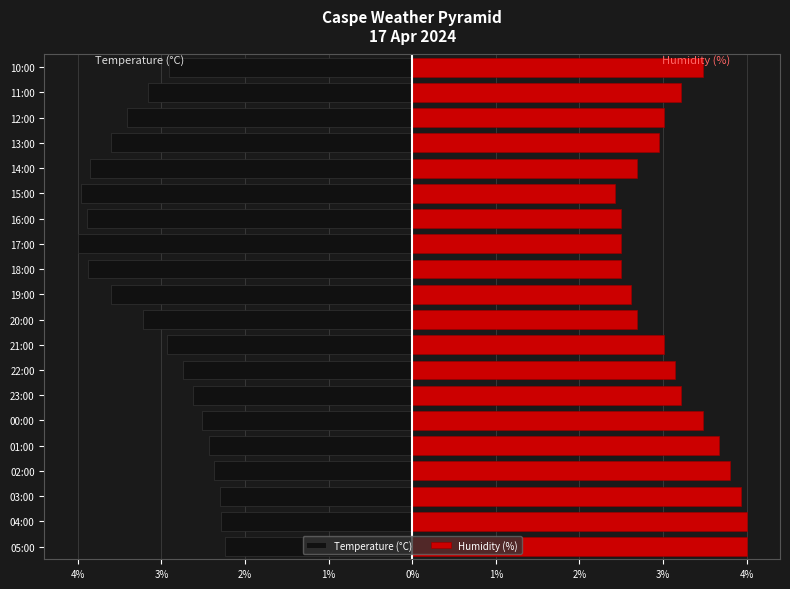

Are the bars horizontal?

Yes